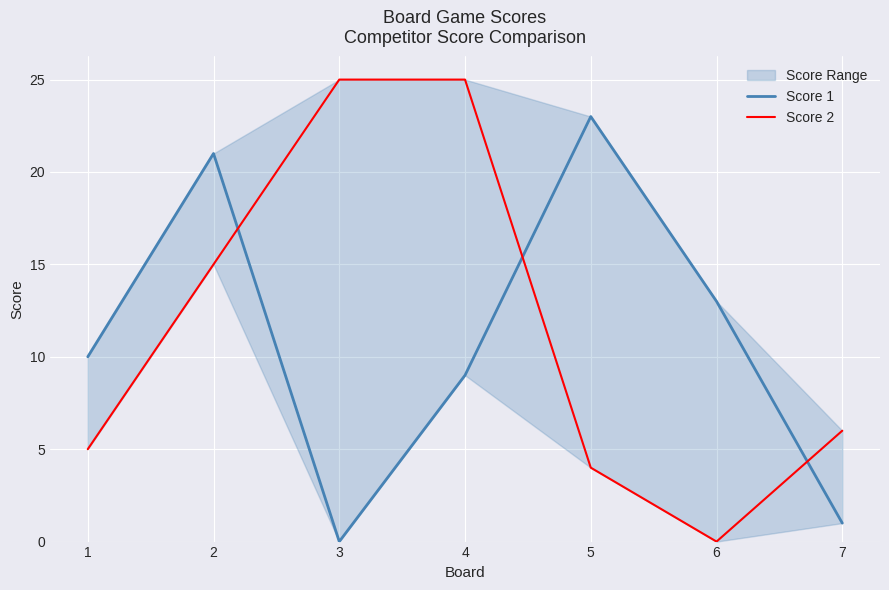

Which series has the largest total across all categories?

Score 2